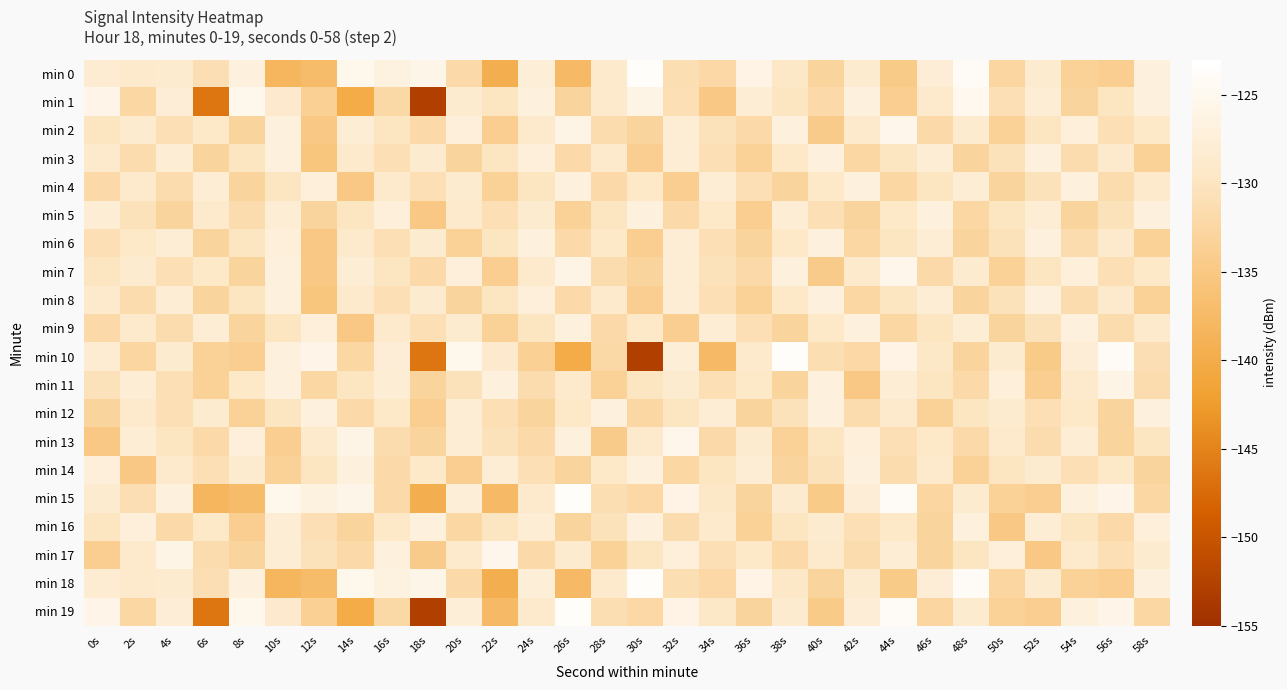

What is the difference between the highest and lowest values at 8s?

12.0